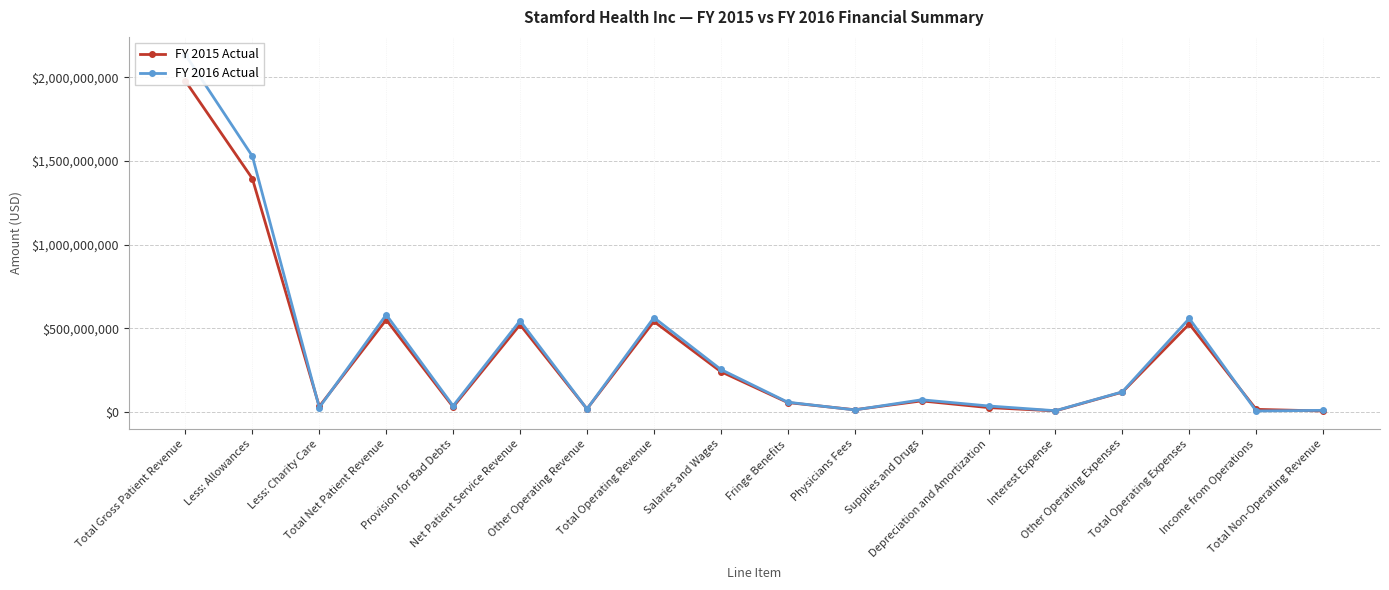

Which series ends up on top after the final intersection of FY 2015 Actual and FY 2016 Actual?

FY 2016 Actual